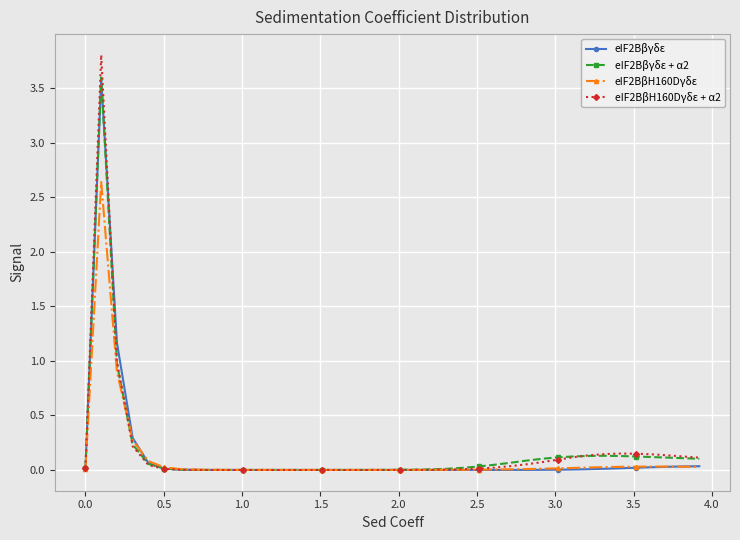

Which series has the widest spread of values?

eIF2BβH160Dγδε + α2